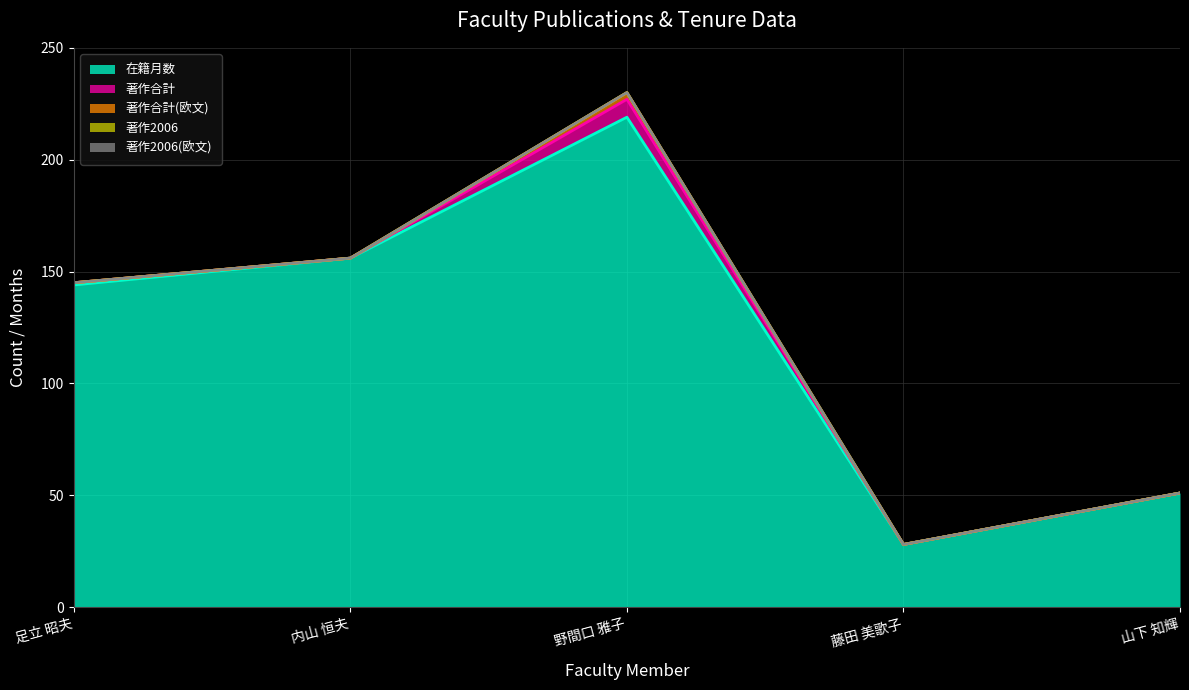

Which category has the highest value across all series?

野間口 雅子